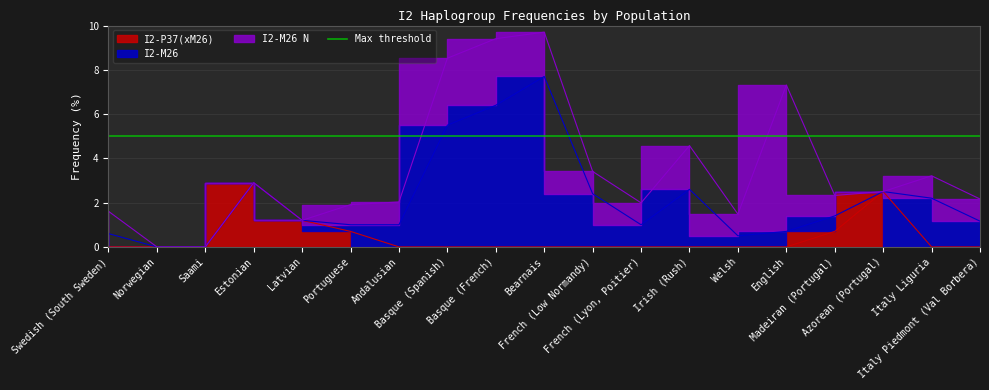

Rank the series at Norwegian from highest to lowest value.

I2-P37(xM26), I2-M26, I2-M26 N